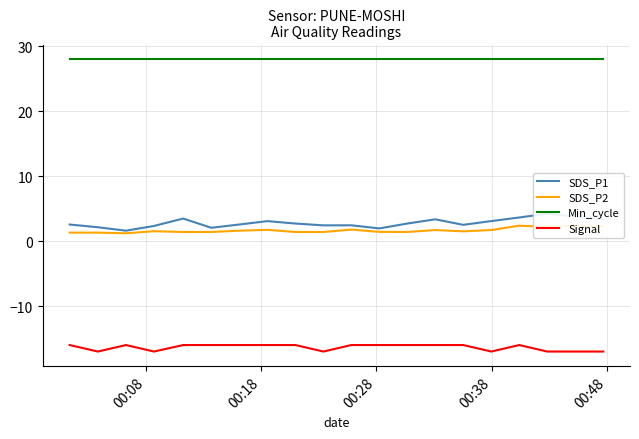

Which series has the largest total across all categories?

Min_cycle